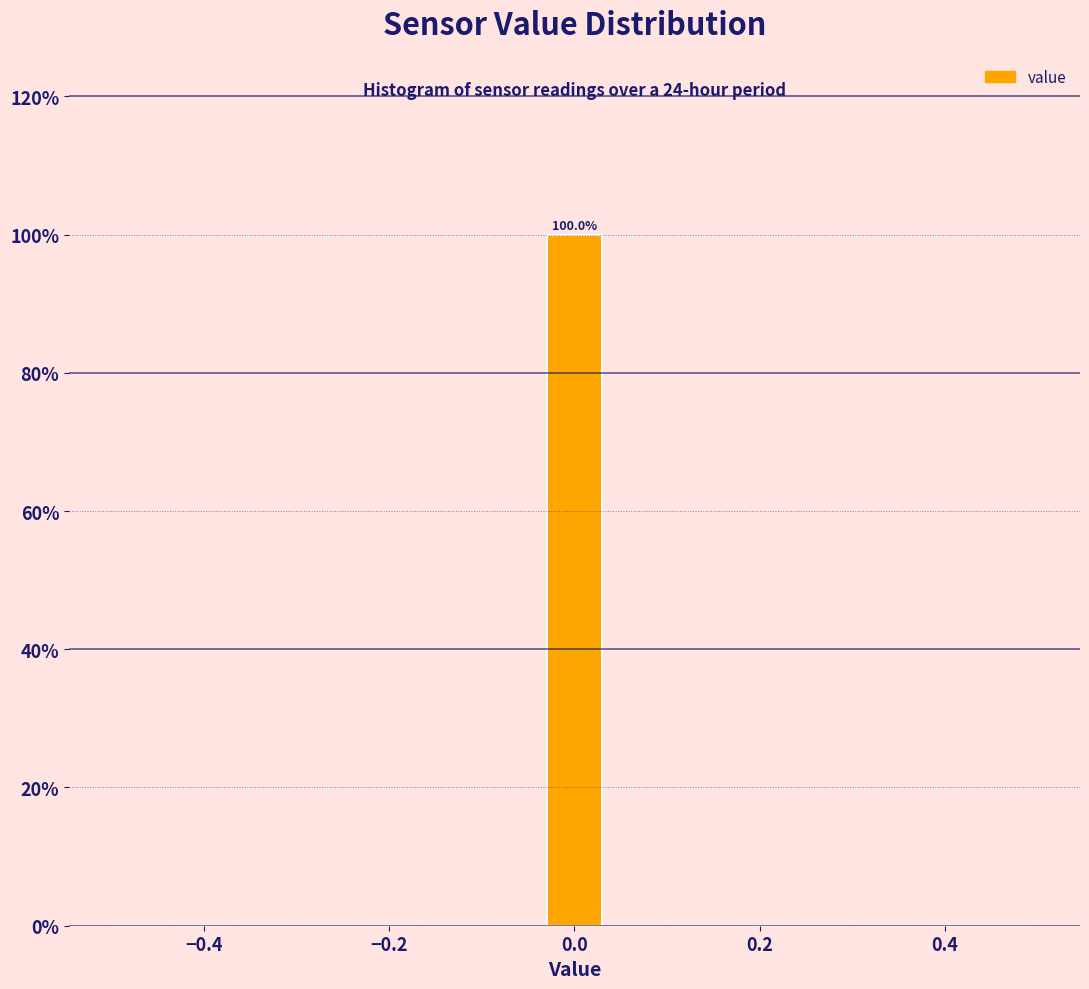

Around what value on the x-axis is the tallest bar? Give the approximate position of its centre, as read against the axis.

0.00